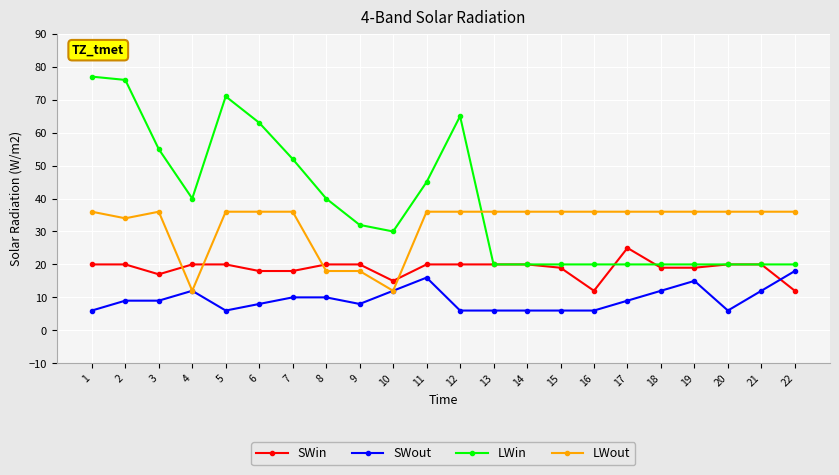

Reading left to right, transcribe all the data shown in this chart.

SWin: 1=20	2=20	3=17	4=20	5=20	6=18	7=18	8=20	9=20	10=15	11=20	12=20	13=20	14=20	15=19	16=12	17=25	18=19	19=19	20=20	21=20	22=12
SWout: 1=6	2=9	3=9	4=12	5=6	6=8	7=10	8=10	9=8	10=12	11=16	12=6	13=6	14=6	15=6	16=6	17=9	18=12	19=15	20=6	21=12	22=18
LWin: 1=77	2=76	3=55	4=40	5=71	6=63	7=52	8=40	9=32	10=30	11=45	12=65	13=20	14=20	15=20	16=20	17=20	18=20	19=20	20=20	21=20	22=20
LWout: 1=36	2=34	3=36	4=12	5=36	6=36	7=36	8=18	9=18	10=12	11=36	12=36	13=36	14=36	15=36	16=36	17=36	18=36	19=36	20=36	21=36	22=36